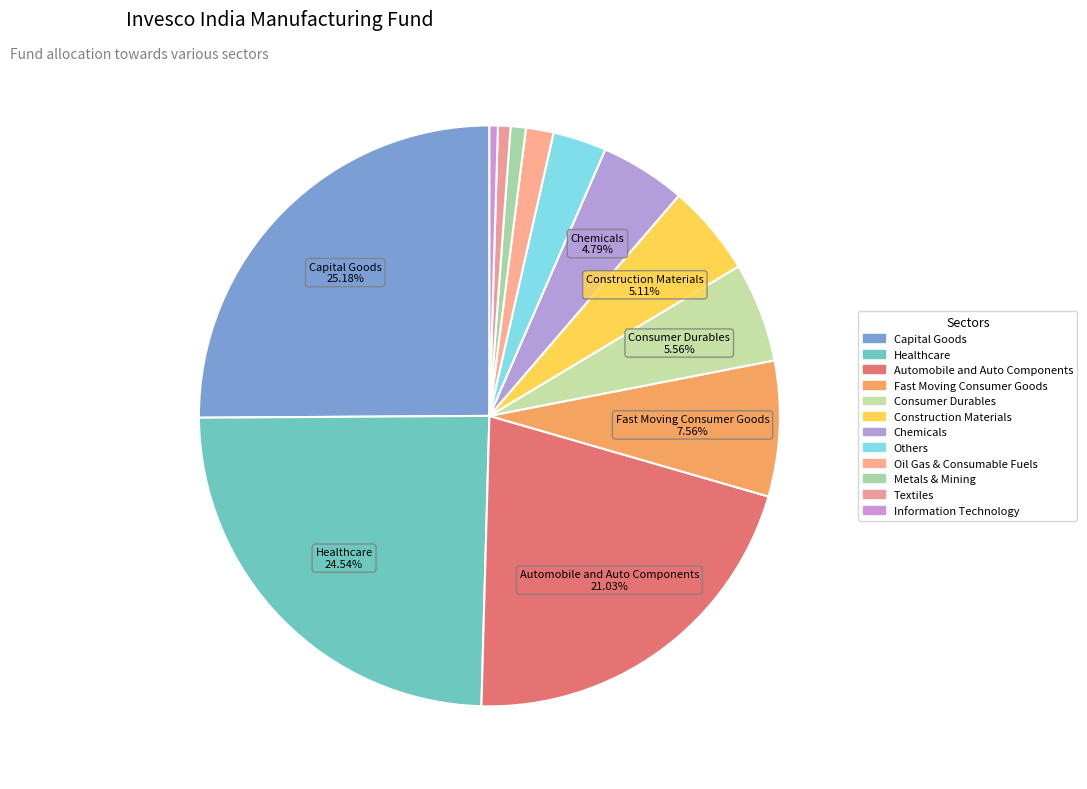

Is there any slice that represents more than half of the pie?

No